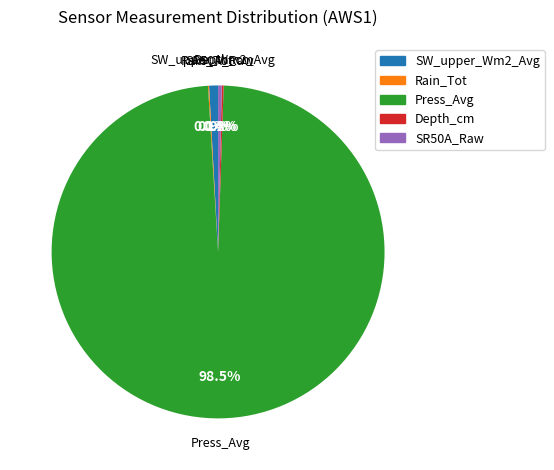

The Press_Avg slice represents 87% of the pie. True or false?

False